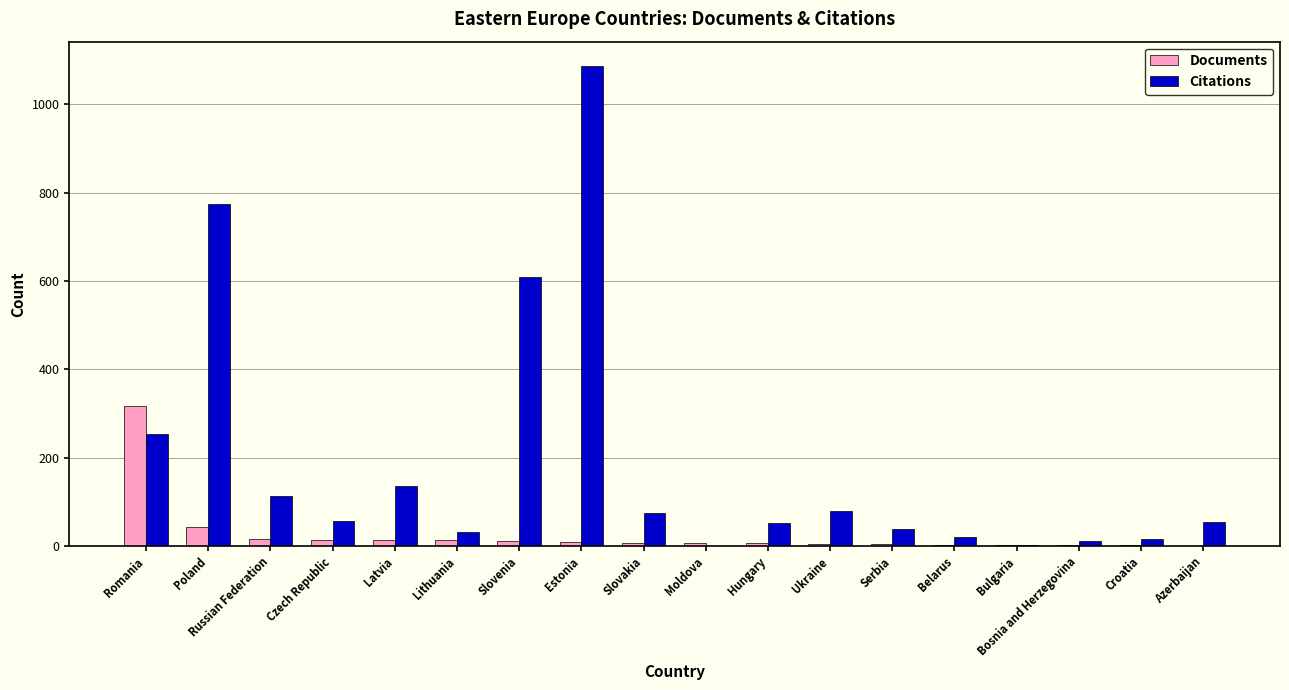

Are the bars horizontal?

No